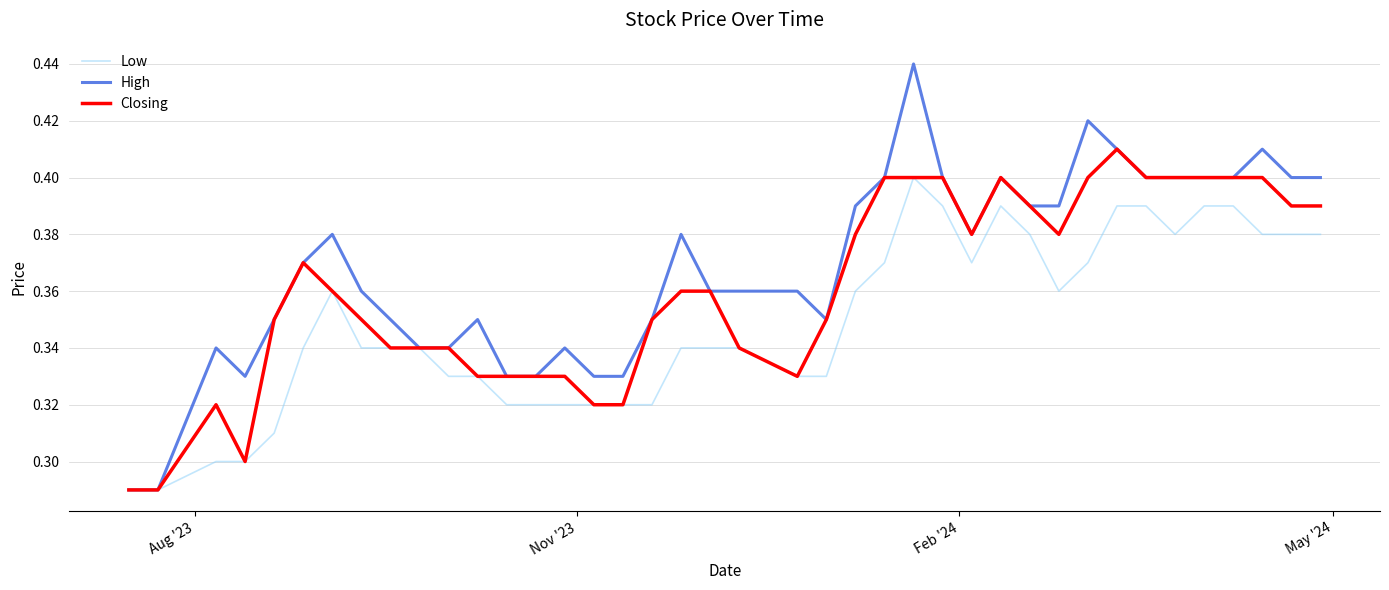

Which series has the widest spread of values?

High